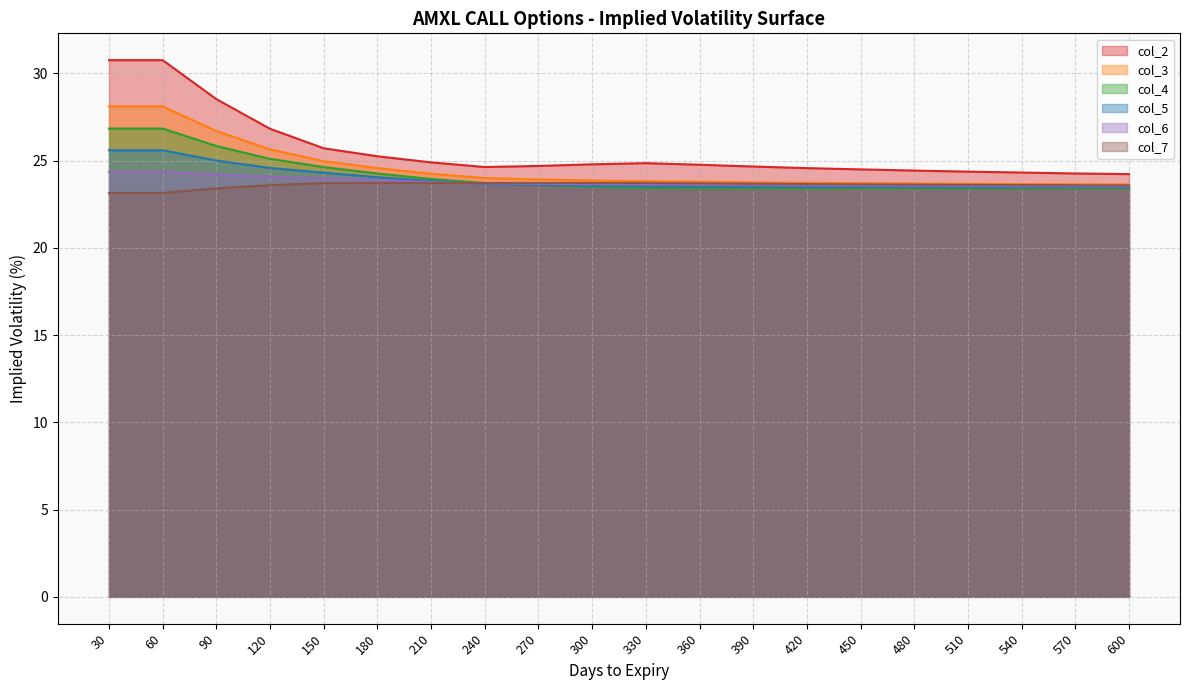

How many lines are shown in the chart?

6